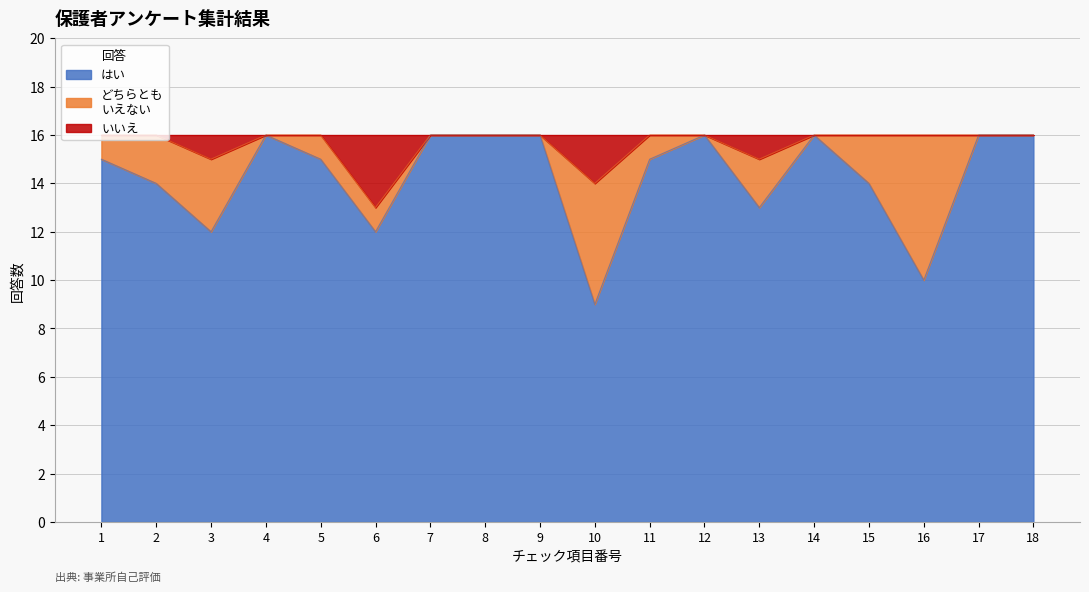

Where does the はい series first go above 15?

4